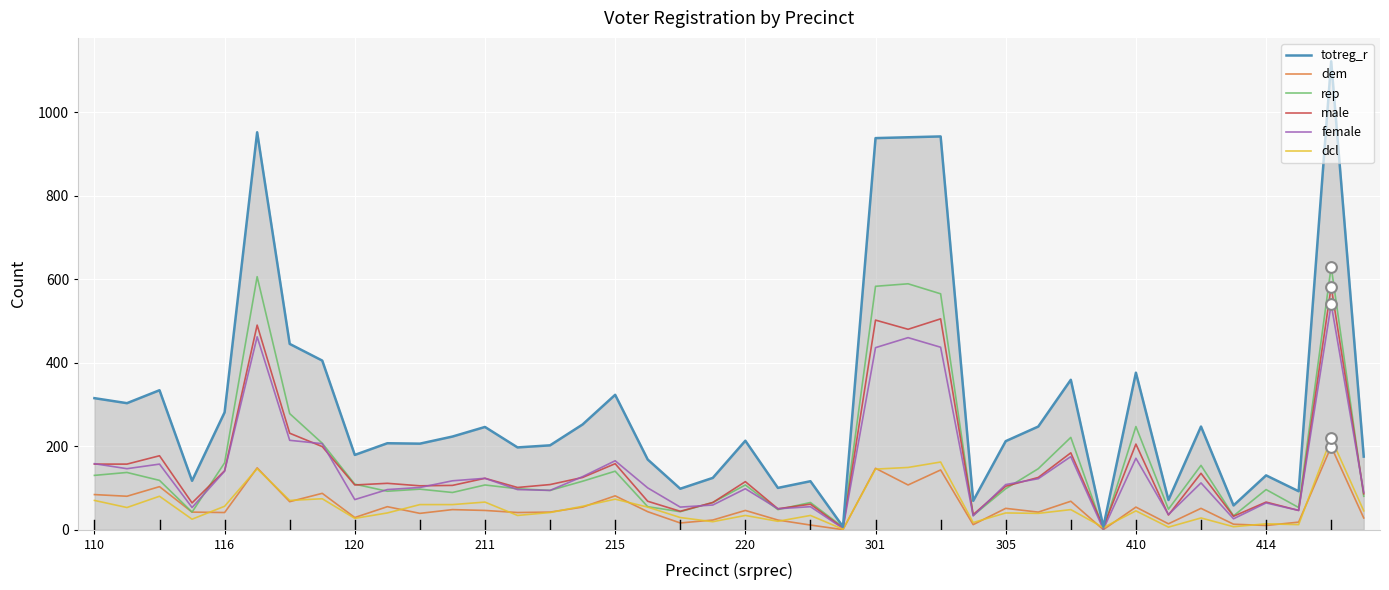

Which series has the largest range (max minus min)?

totreg_r